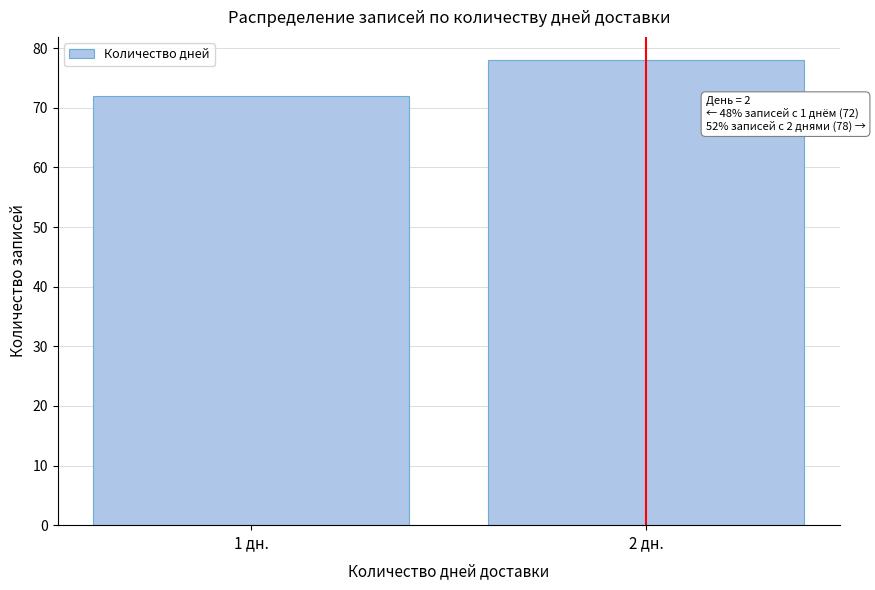

Reading left to right, what are all the values shown in this chart?

72	78